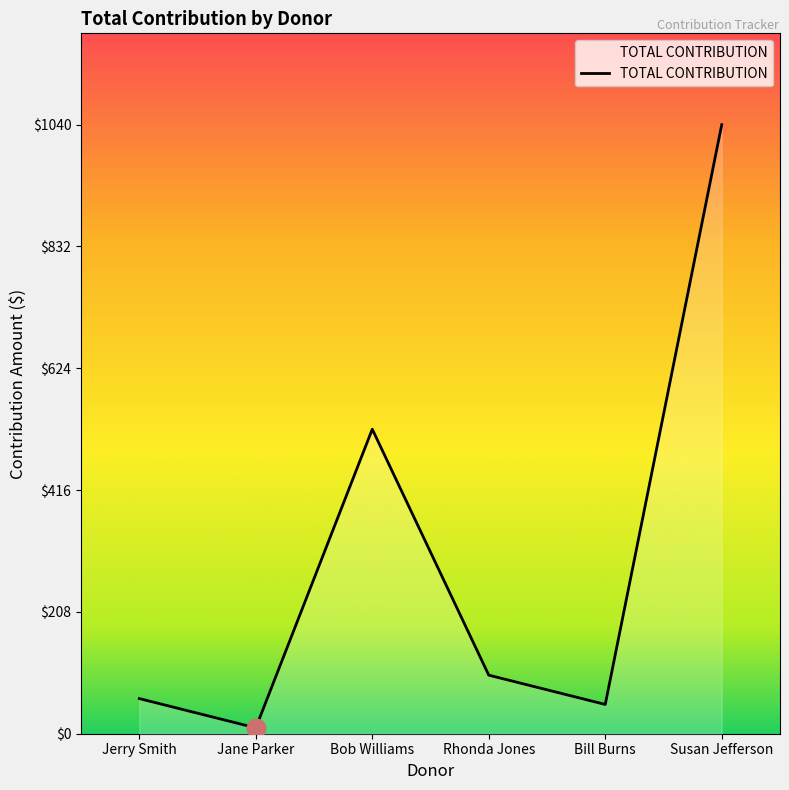

What is the change in value from Jane Parker to Susan Jefferson?

+1030